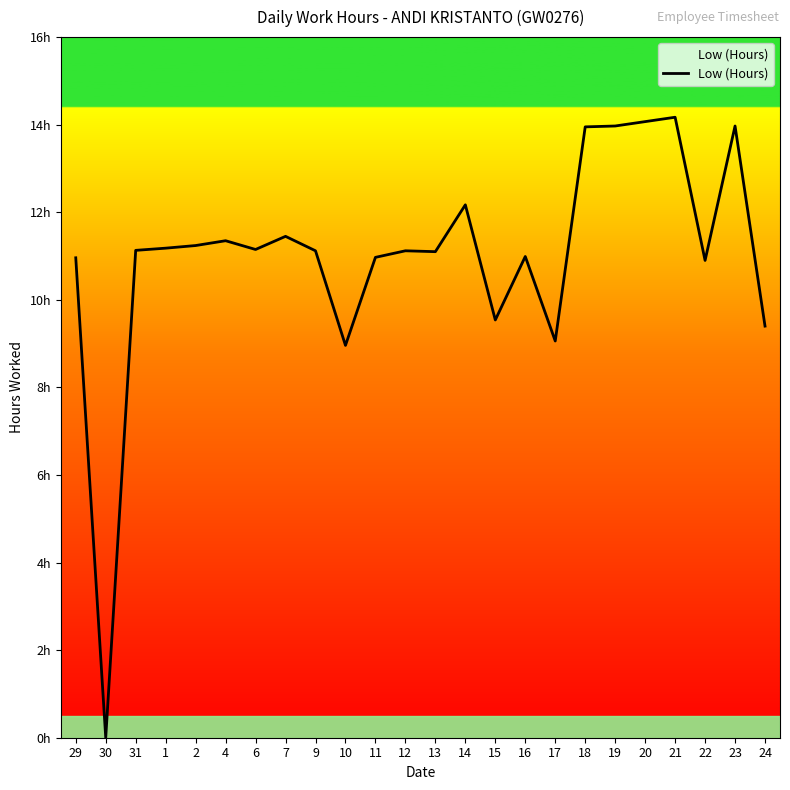

What is the label of the 14th point from the right?

11